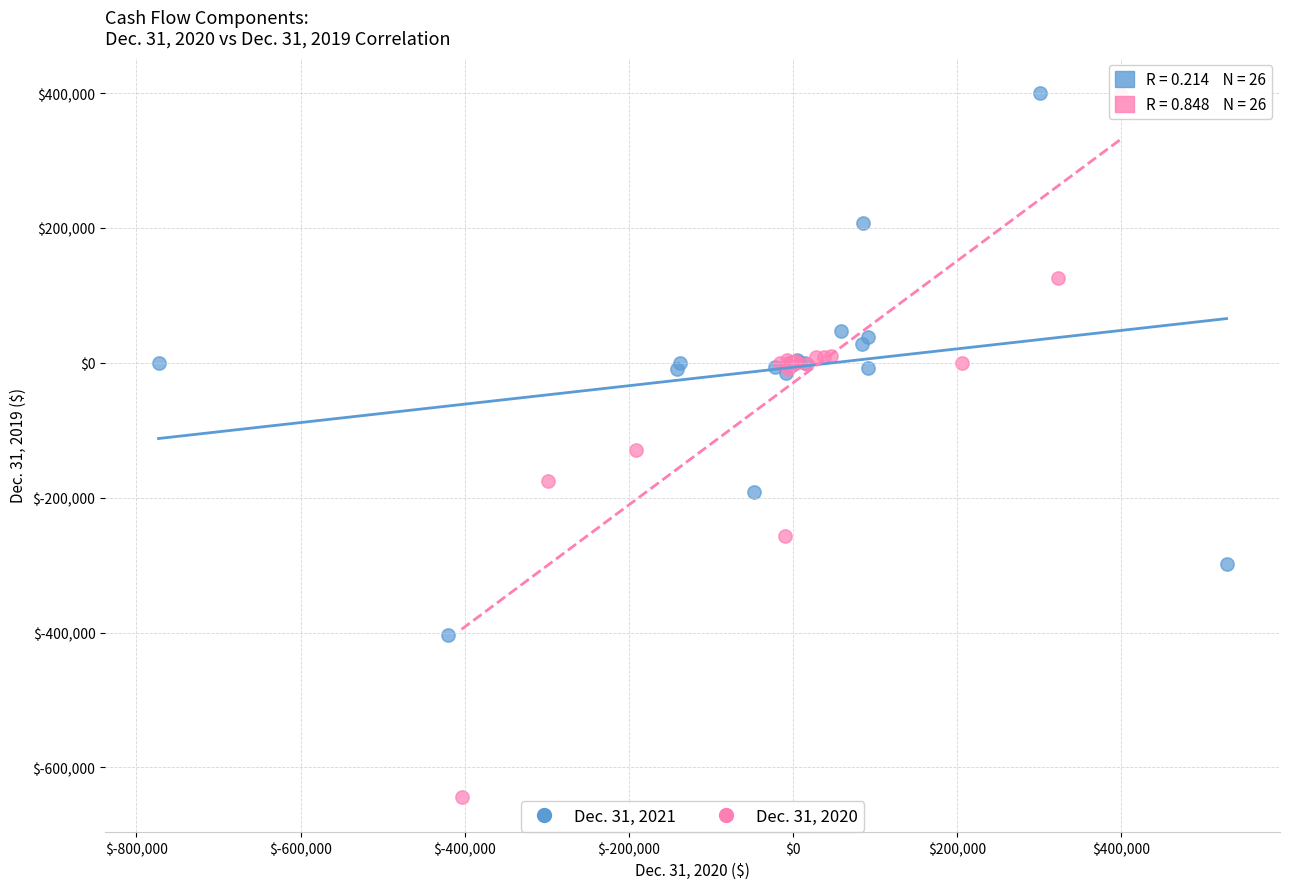

Which series has the largest Y range (max minus min)?

Dec. 31, 2020